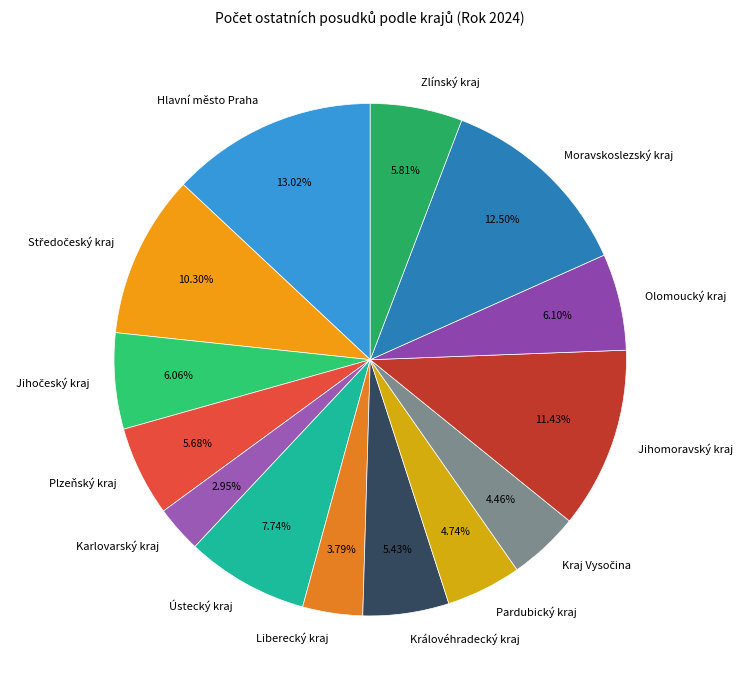

What is the largest slice in the pie chart?

Hlavní město Praha